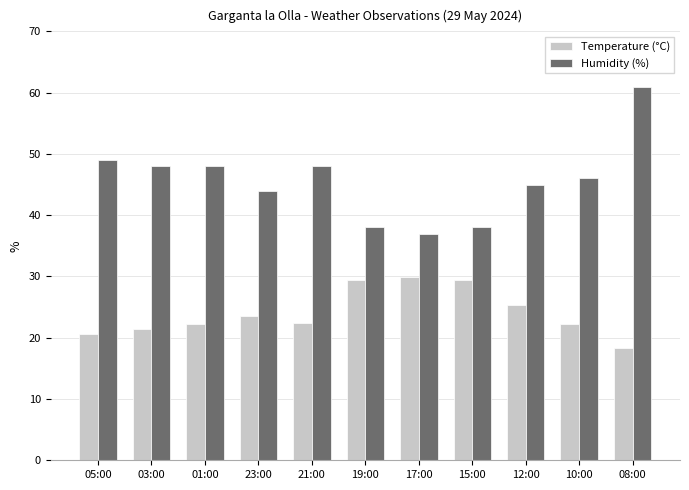

What is the sum of the Temperature (°C) values at 10:00 and 21:00?

44.6